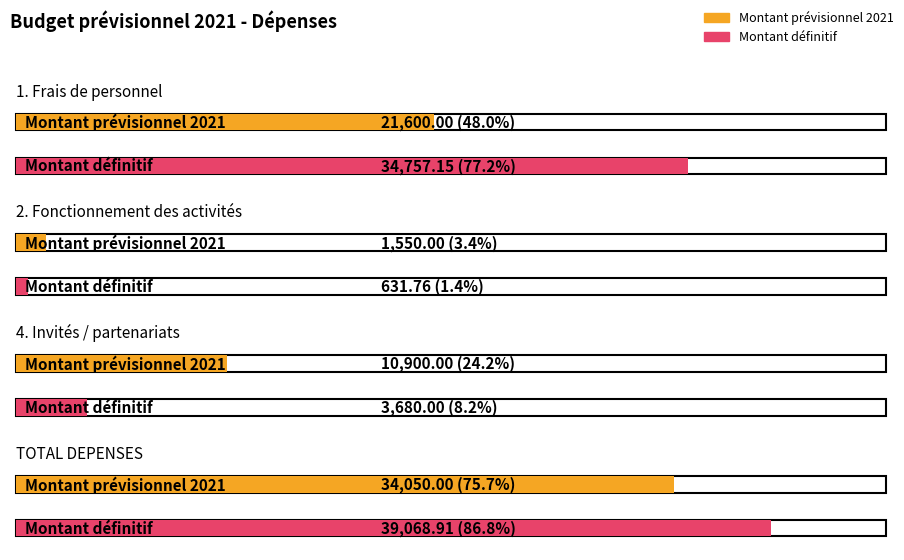

Rank the series by their maximum value, from lowest to highest.

Montant prévisionnel 2021, Montant définitif